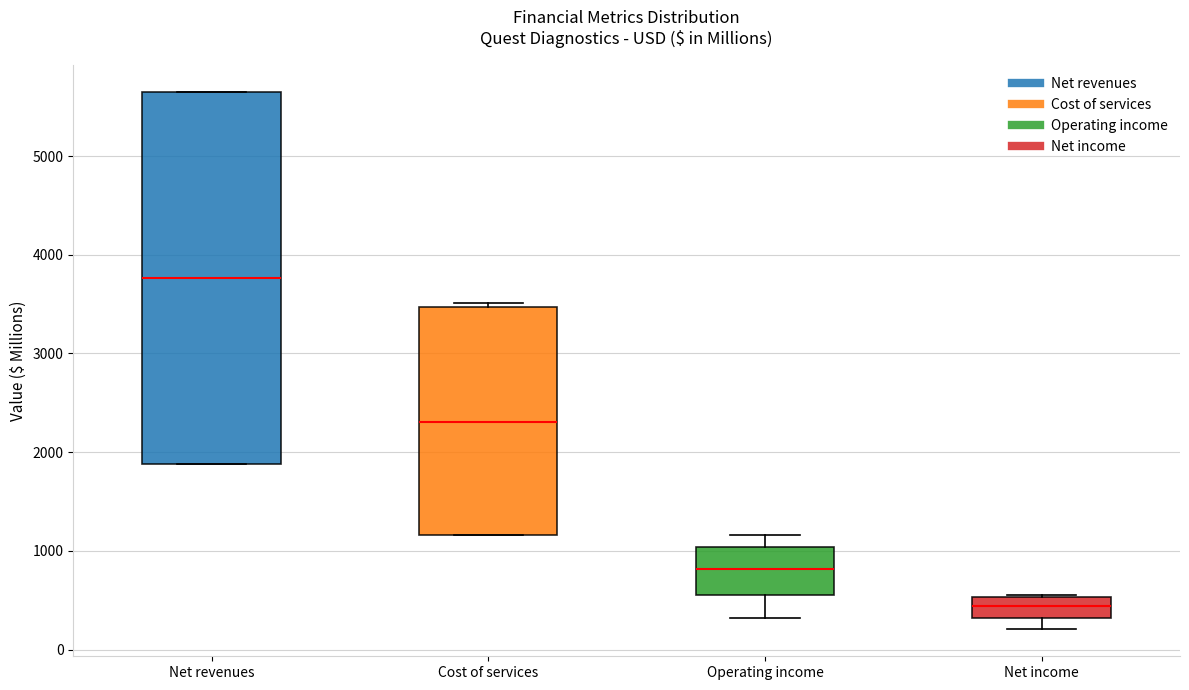

Reading left to right, transcribe this box plot: for each box, give where its median line is, the range the box spans, and where its two whiskers end, as read against the y-axis. The values are not printed on the chart, so give them approximately, as read against the axis.

Net revenues: median 3800, box 1900 to 5600, whiskers 1900 to 5700
Cost of services: median 2300, box 1200 to 3500, whiskers 1200 to 3500 (just above the box's upper edge)
Operating income: median 800, box 600 to 1000, whiskers 300 to 1200
Net income: median 400, box 300 to 500, whiskers 200 to 600